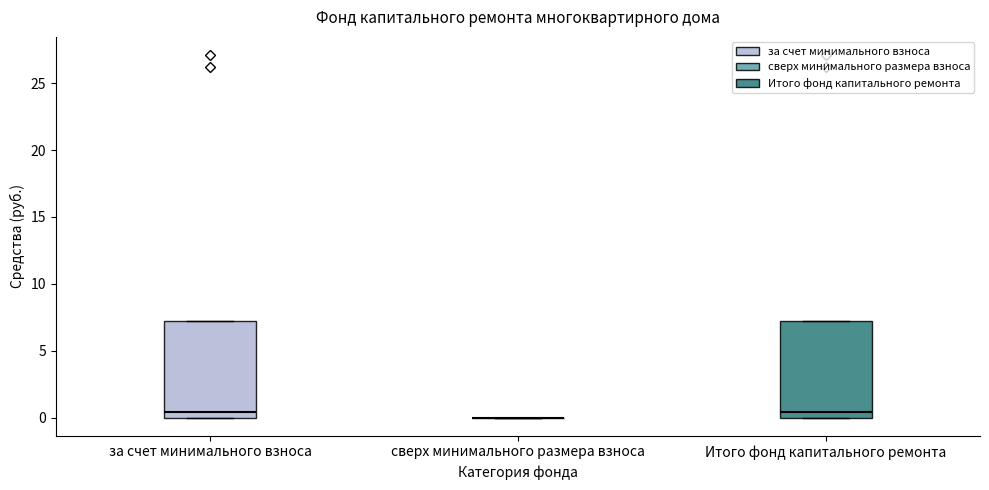

Reading left to right, transcribe this box plot: for each box, give where its median line is, the range the box spans, and where its two whiskers end, as read against the y-axis. The values are not printed on the chart, so give them approximately, as read against the axis.

за счет минимального взноса: median 0.5, box 0.0 to 7.0, whiskers 0.0 to 7.0
сверх минимального размера взноса: box collapsed to a line at 0.0, whiskers 0.0 to 0.0
Итого фонд капитального ремонта: median 0.5, box 0.0 to 7.0, whiskers 0.0 to 7.0